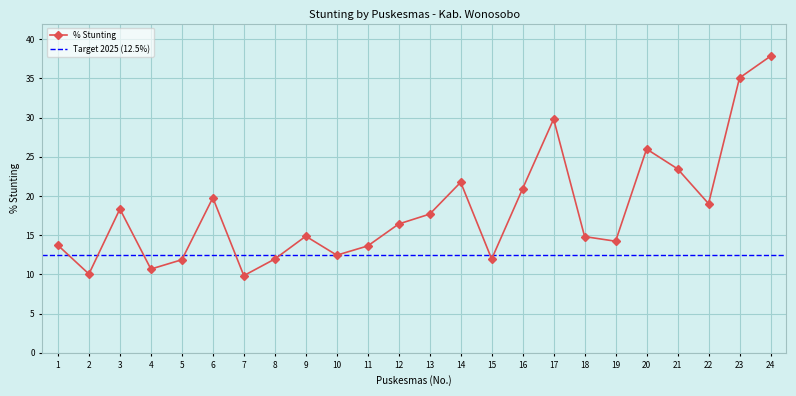

Reading left to right, extract all data points from this chart.

13.7	10.1	18.4	10.7	11.9	19.8	9.8	12.0	14.9	12.5	13.6	16.4	17.7	21.8	12.0	20.9	29.8	14.8	14.2	26.0	23.5	19.0	35.1	37.8